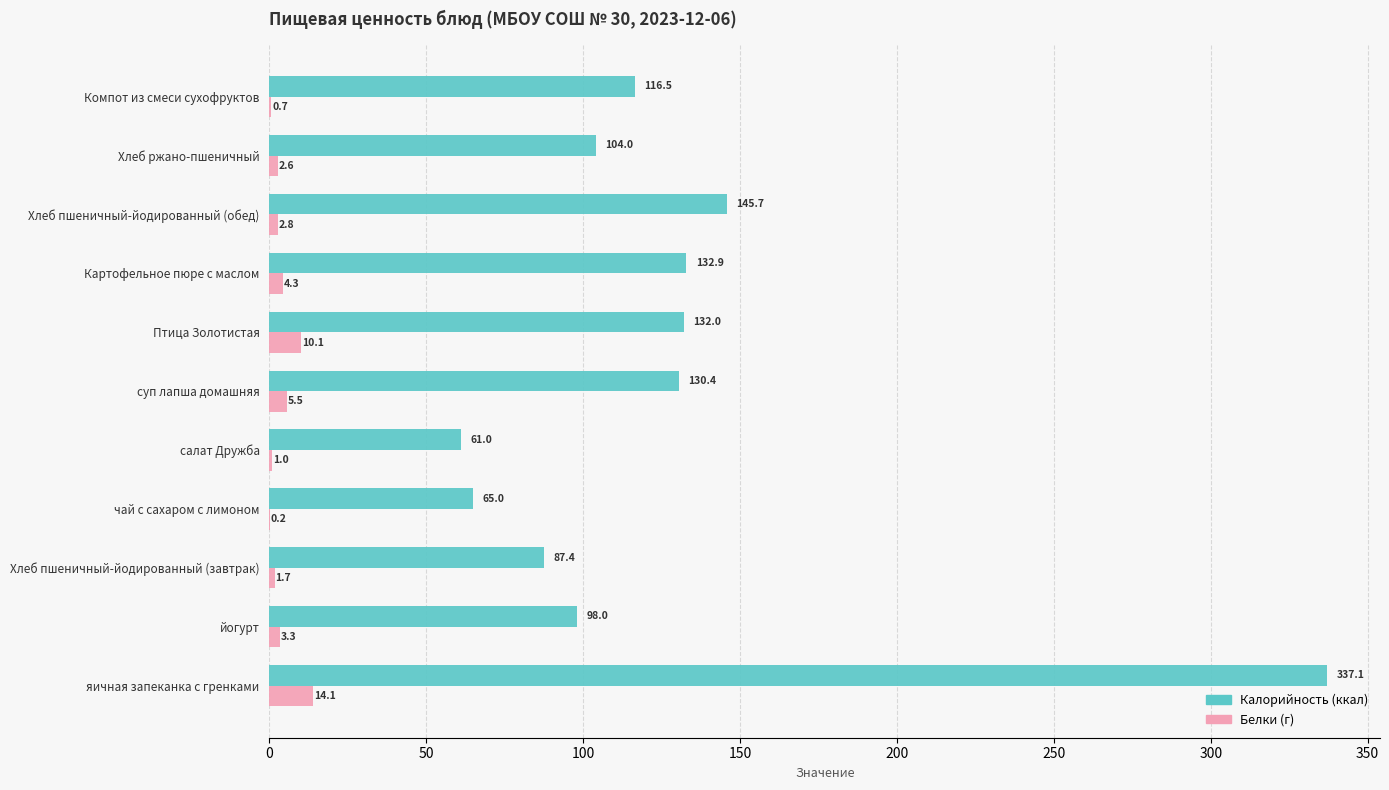

What is the total value across all series at Картофельное пюре с маслом?

137.2